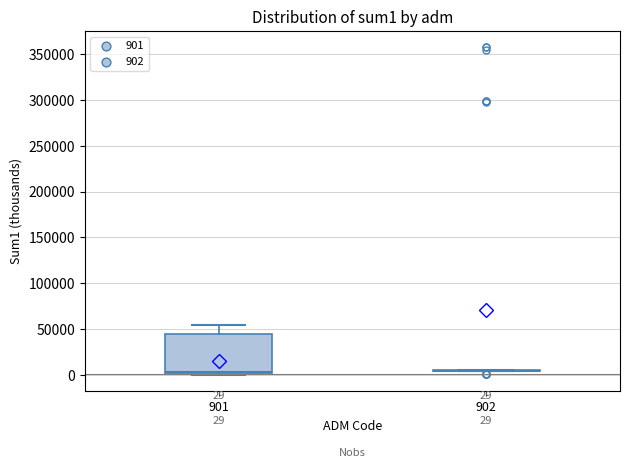

Which box is the tallest, from its lower edge to its upper edge?

901